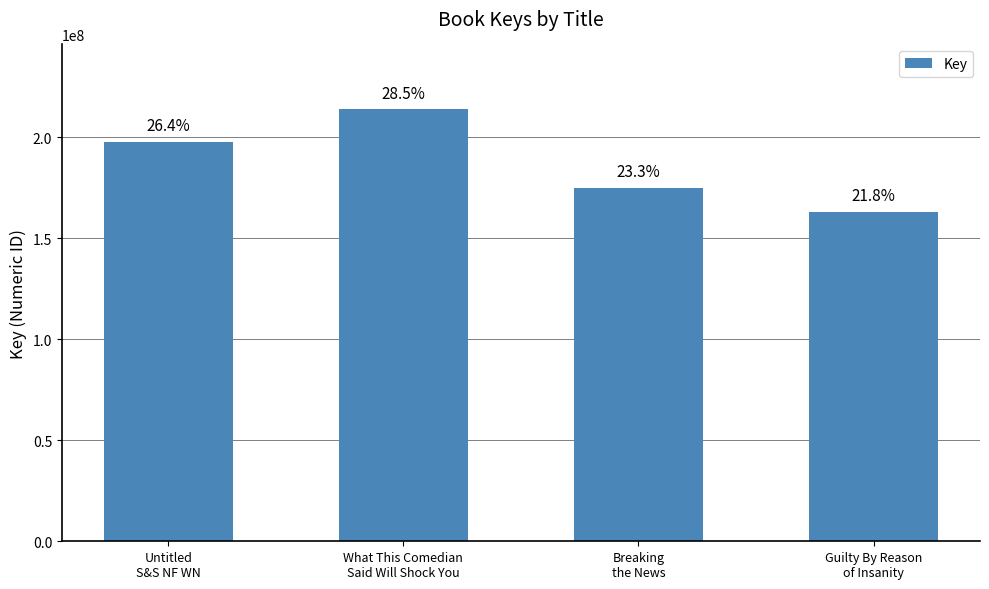

Does the chart contain any negative values?

No